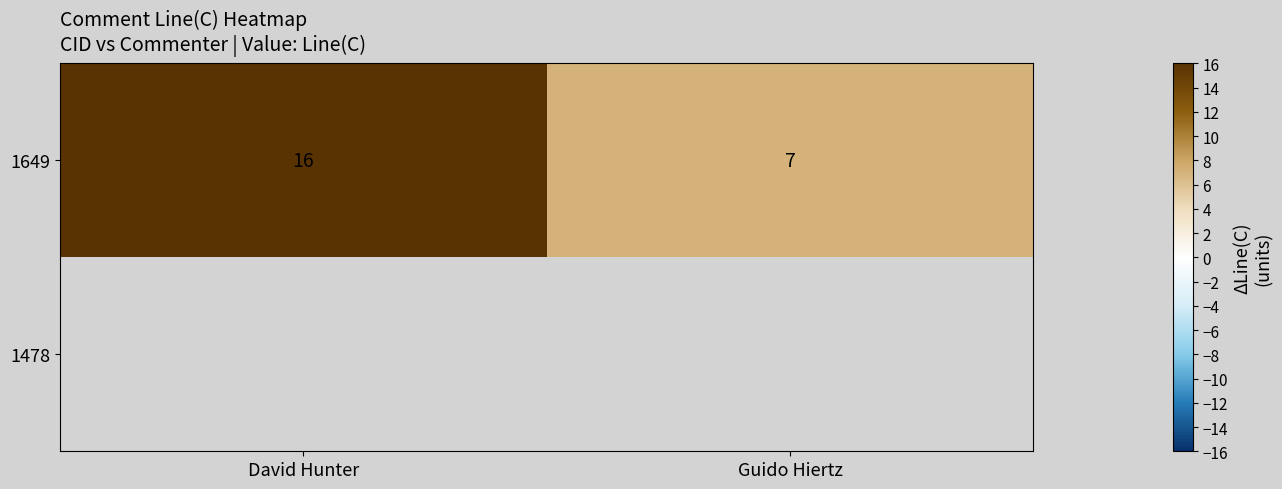

What is the smallest value displayed?

7.0